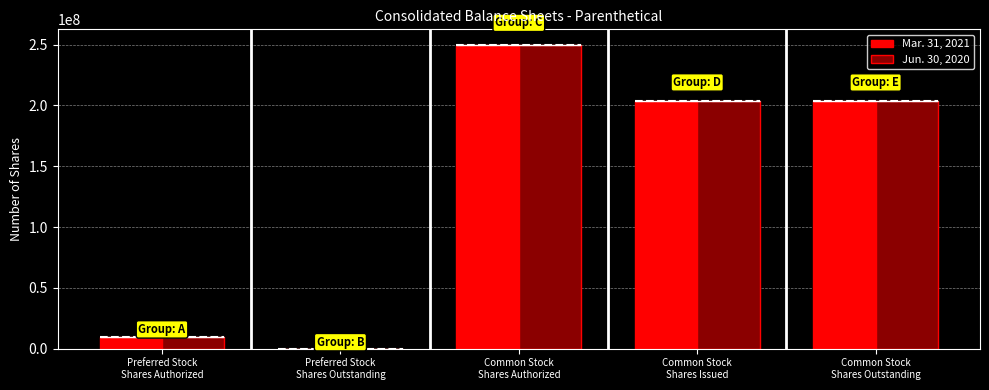

How many bars are there in each group?

2